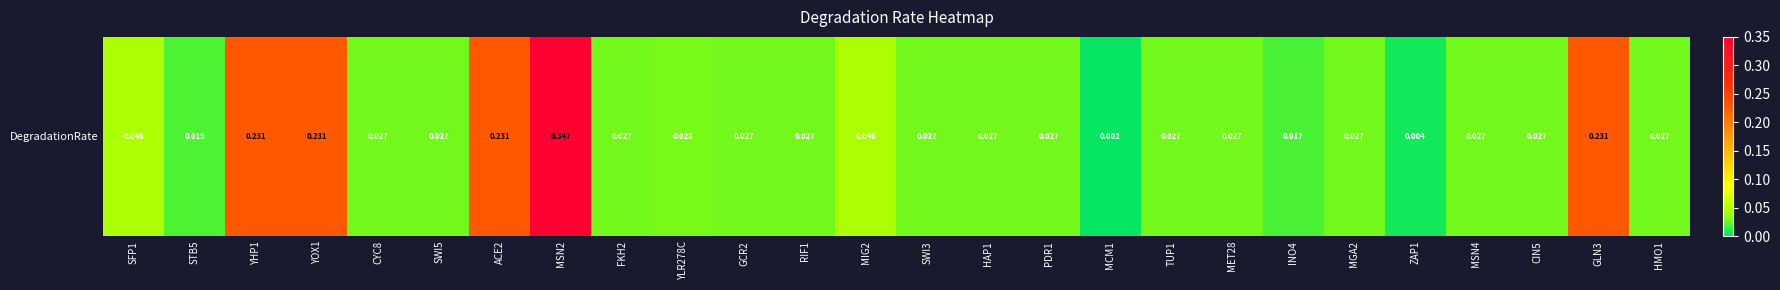

The value at MGA2 is 0.0. True or false?

False